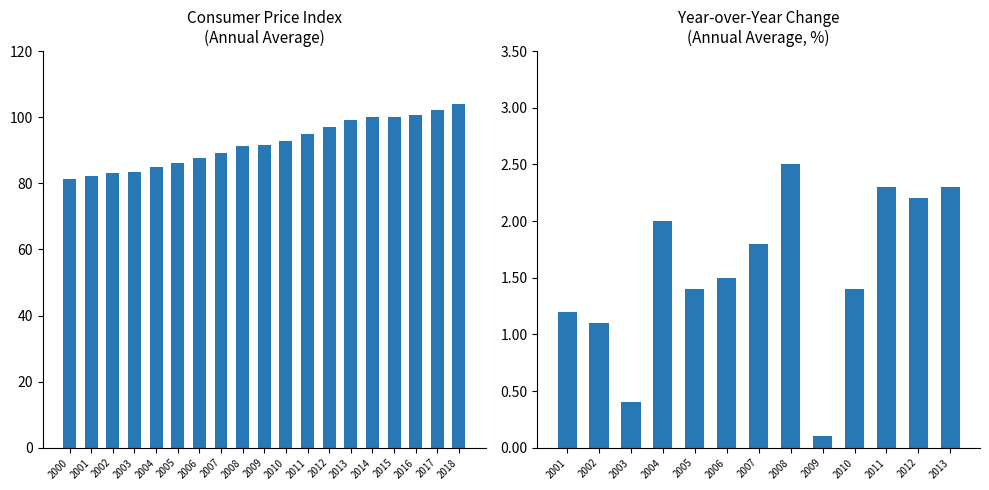

Reading right to left, extract all data points from this chart.

2018=103.9	2017=102.1	2016=100.7	2015=100.0	2014=100.0	2013=99.2	2012=97.0	2011=94.9	2010=92.8	2009=91.5	2008=91.4	2007=89.2	2006=87.6	2005=86.3	2004=85.1	2003=83.4	2002=83.1	2001=82.2	2000=81.2